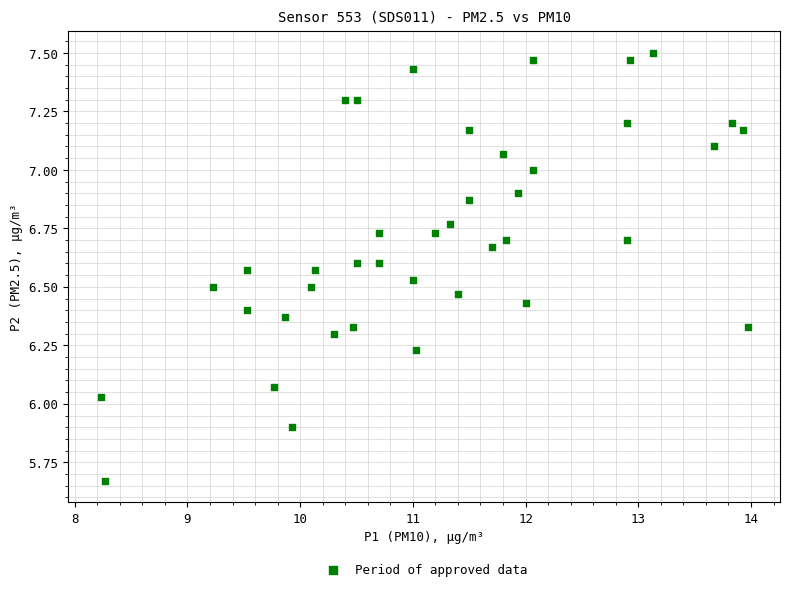

What is the range of Y values (max minus min)?

1.8